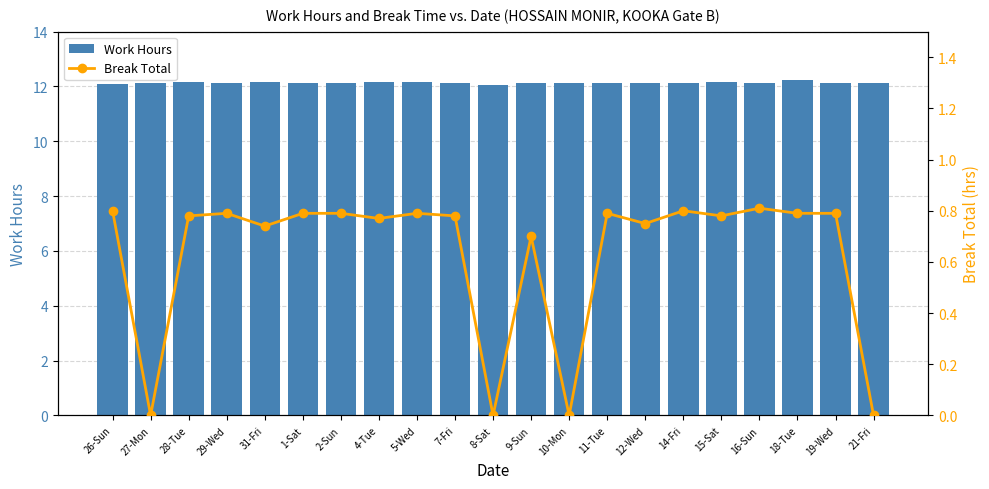

What is the difference between the maximum and minimum values in the Break Total series?

0.8